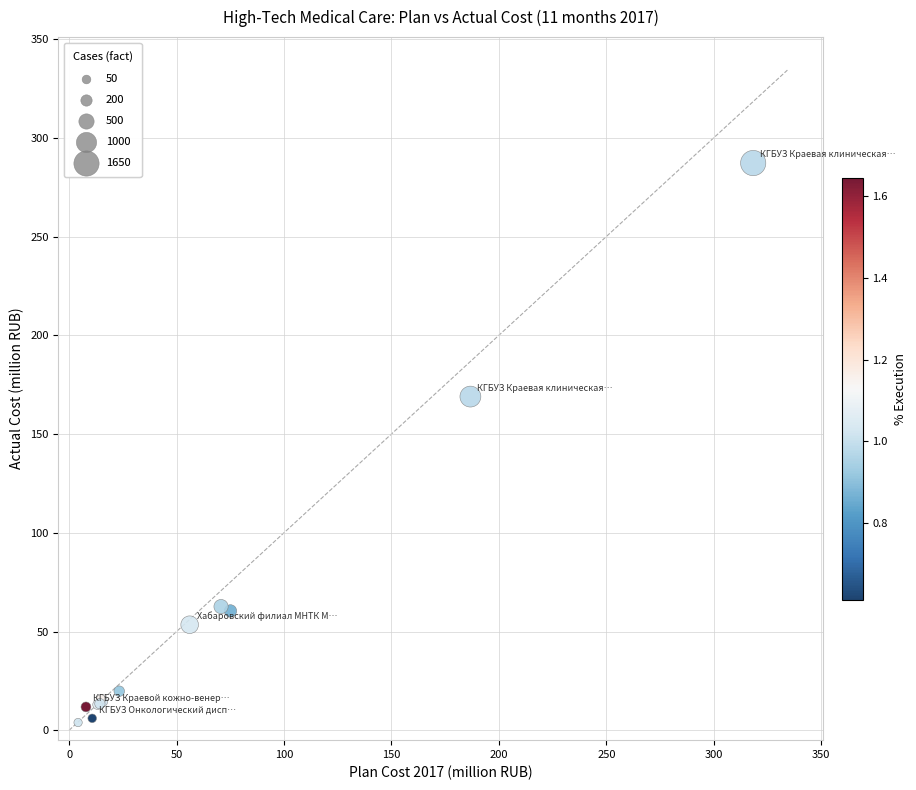

What Y value in the scatter plot is closest to 145?

169.0